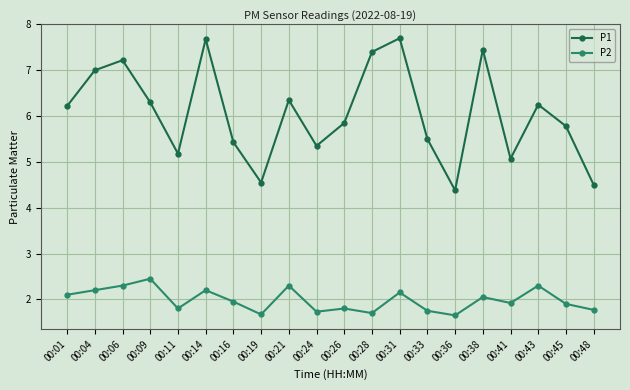

Is the value of P2 at 00:04 greater than the value of P1 at 00:09?

No